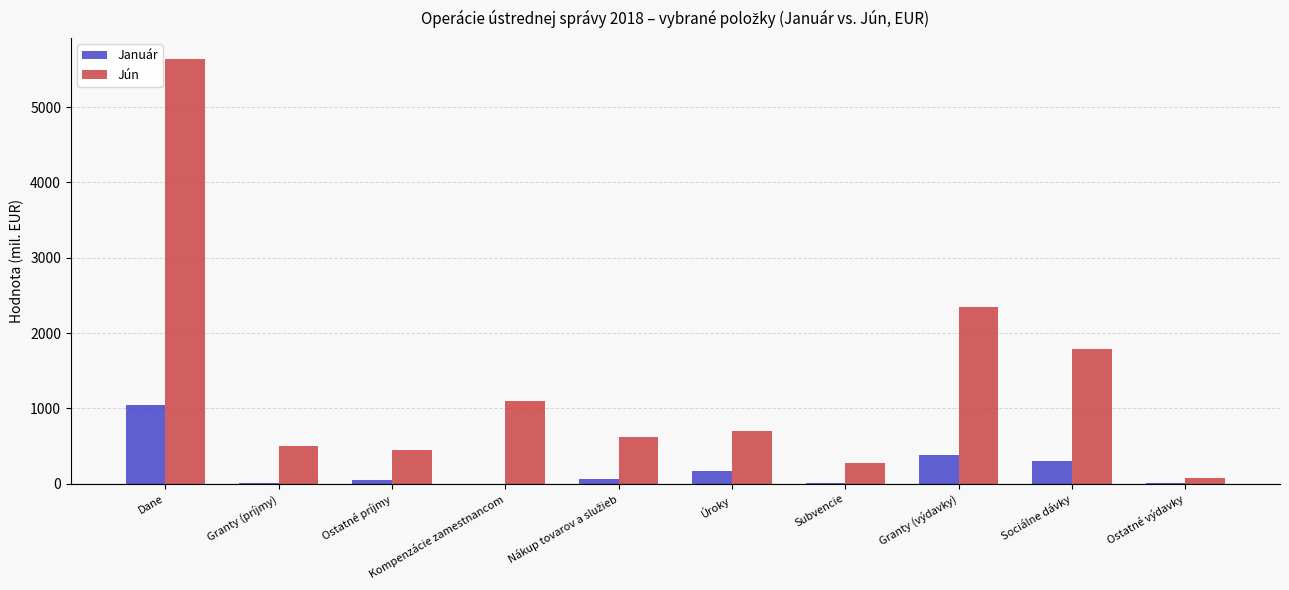

At which category is the sum across all series the highest?

Dane